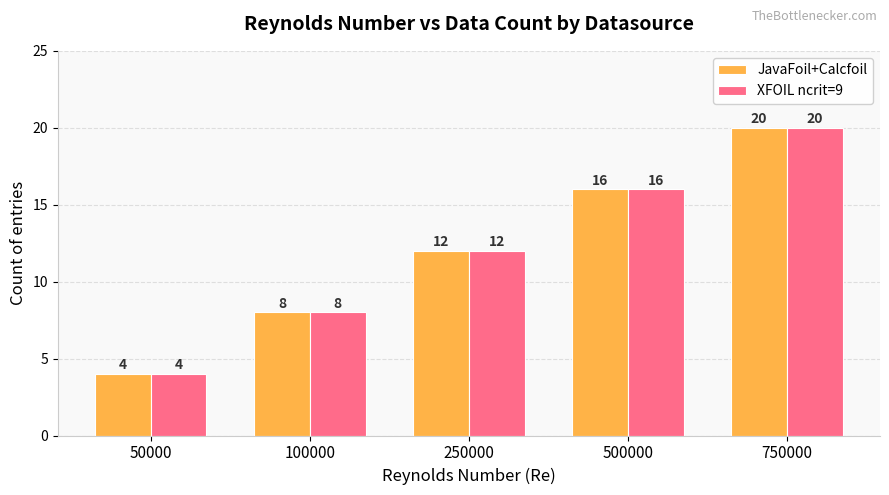

At which category is the sum across all series the highest?

750000